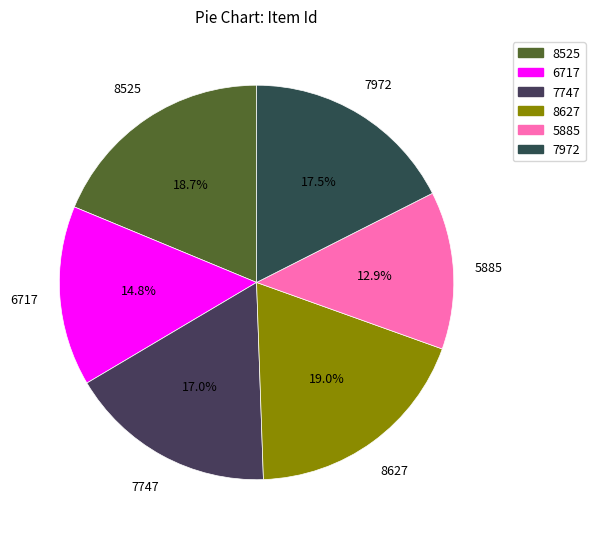

Which slice is the smallest?

5885